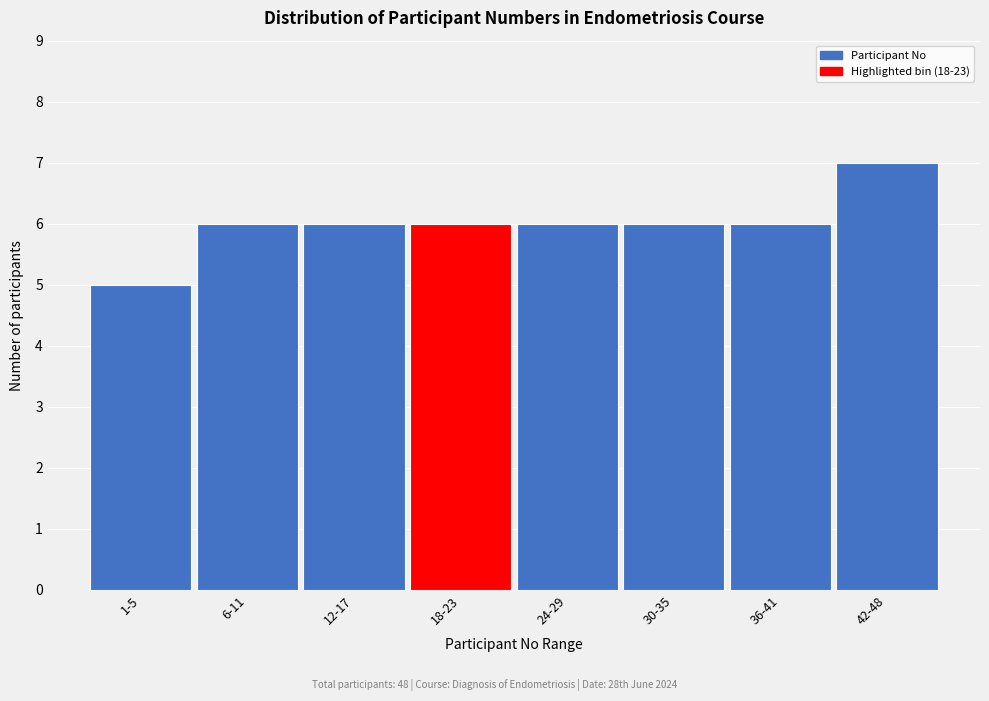

Reading right to left, what are all the values shown in this chart?

7	6	6	6	6	6	6	5